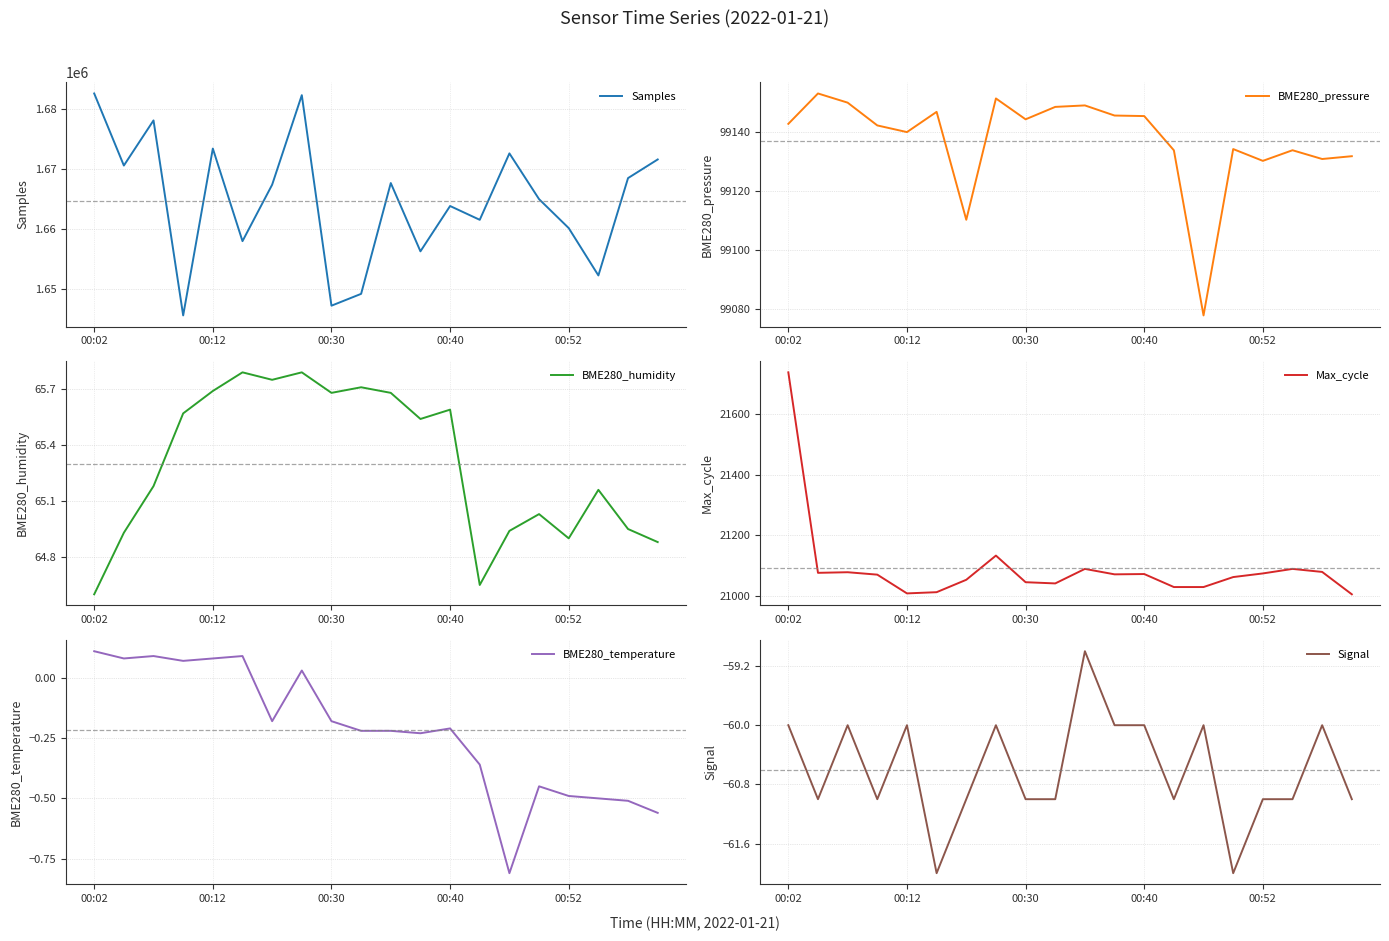

What is the maximum value for Signal?

-59